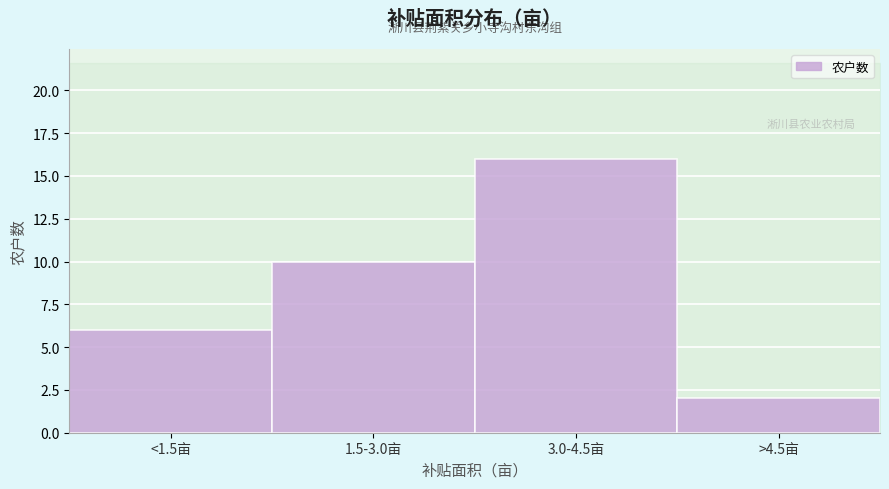

Reading left to right, extract all data points from this chart.

<1.5亩=6	1.5-3.0亩=10	3.0-4.5亩=16	>4.5亩=2